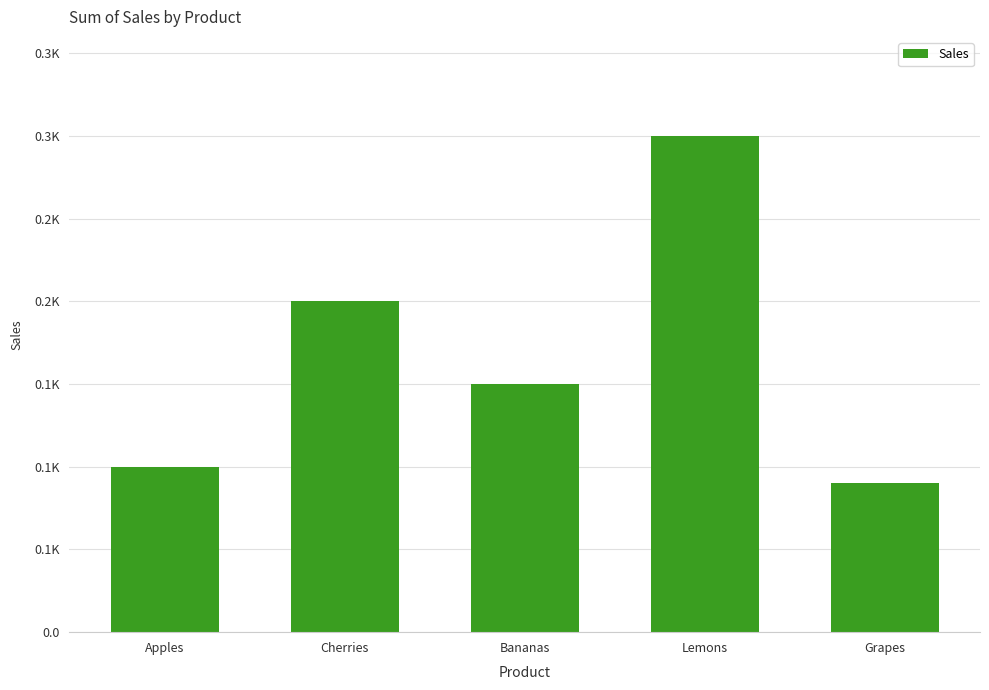

Rank the categories by value from highest to lowest.

Lemons, Cherries, Bananas, Apples, Grapes